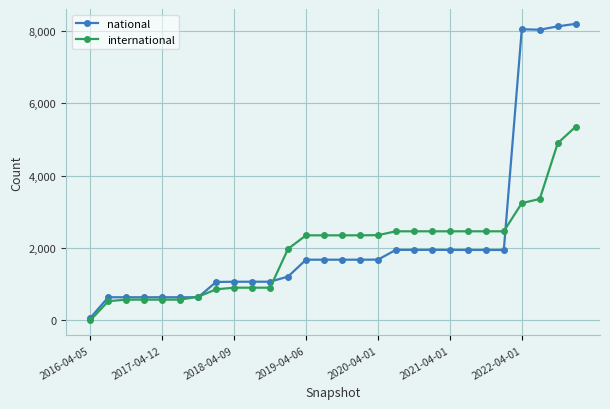

At how many categories does at least one series exceed 5737?

4